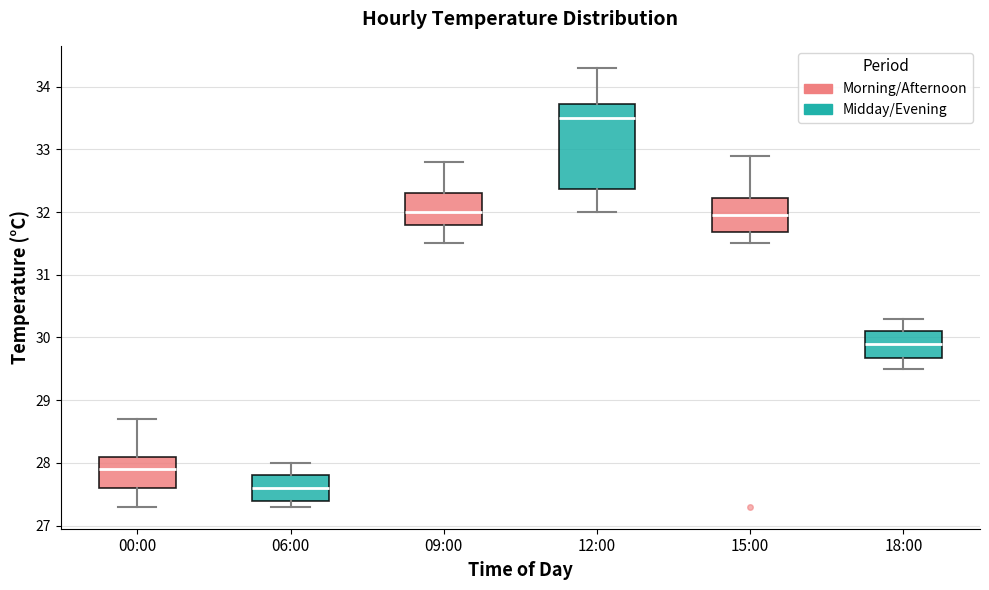

Comparing the boxes themselves (not the whiskers), which one is the tallest?

12:00